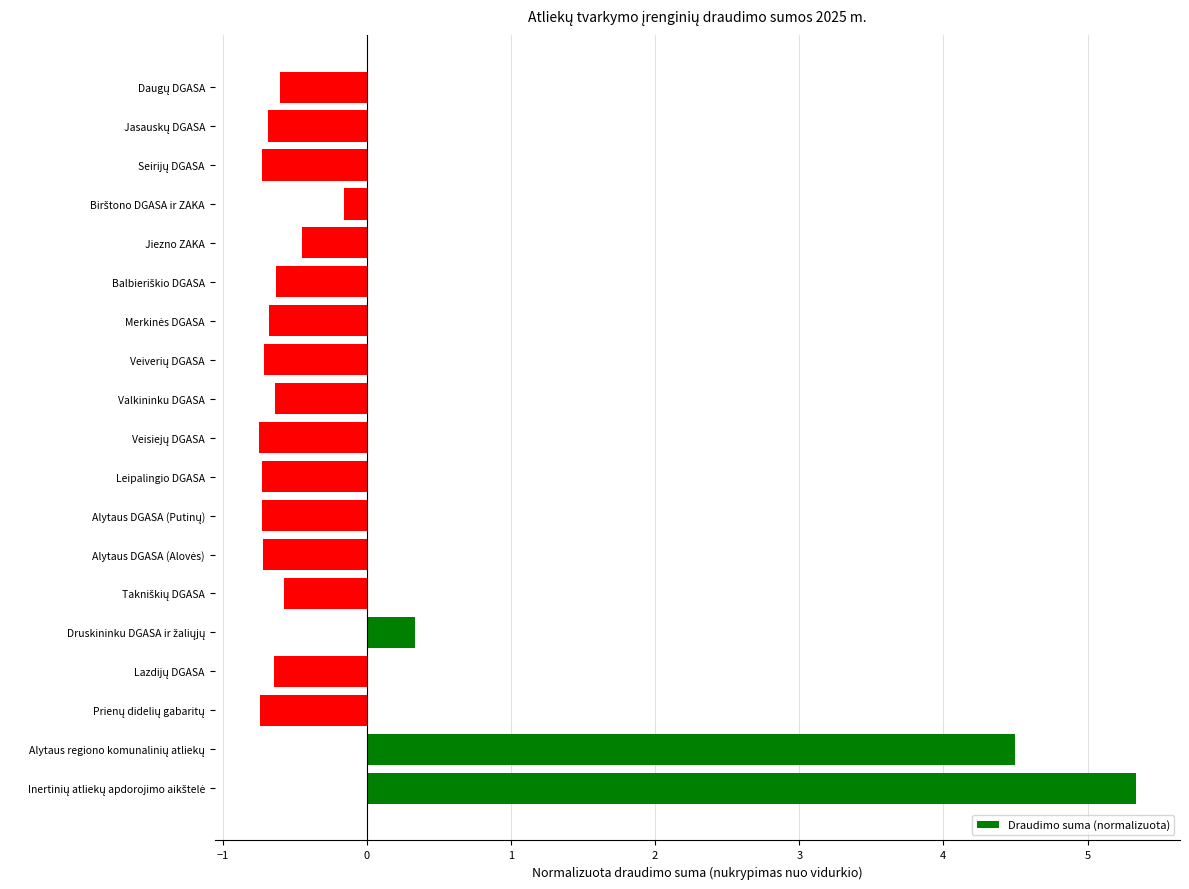

Does the chart contain stacked bars?

No